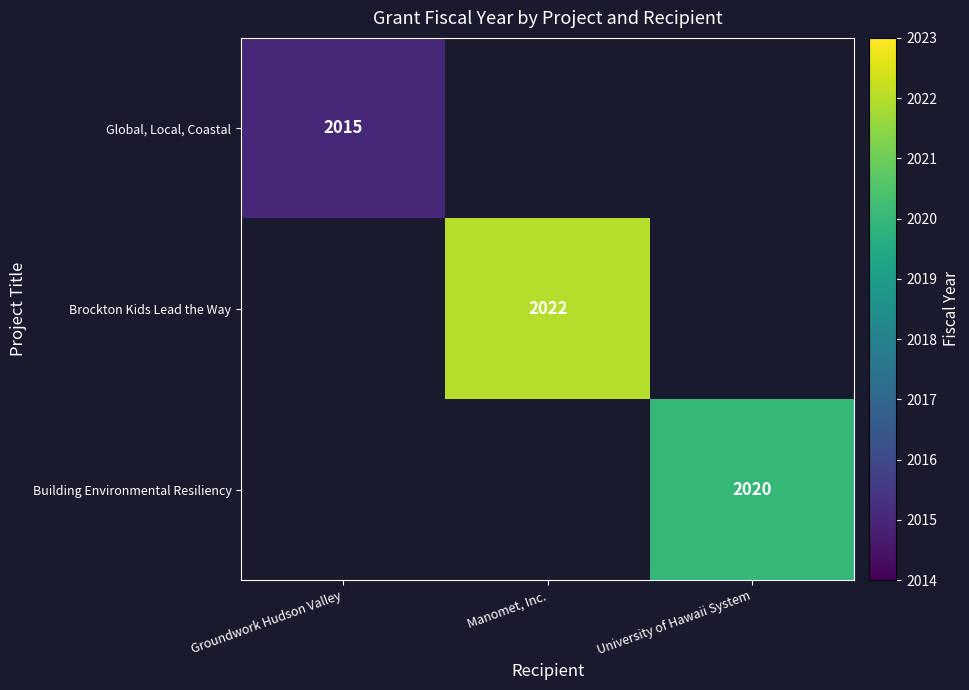

The Brockton Kids Lead the Way series shows 2022 at Manomet, Inc.. True or false?

True